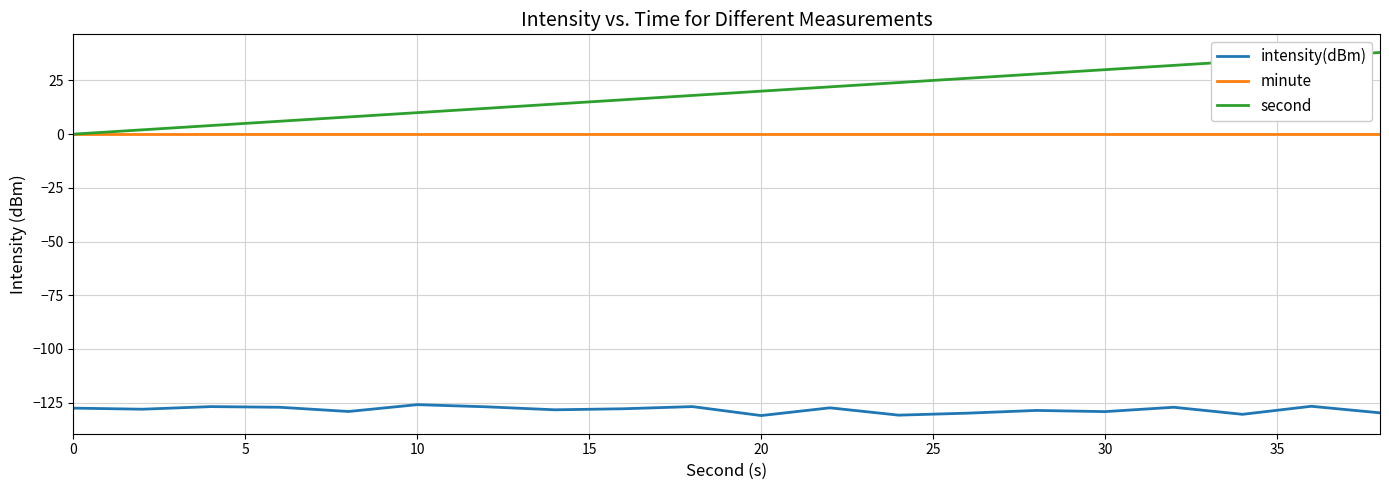

True or false: minute and intensity(dBm) intersect in this chart.

False